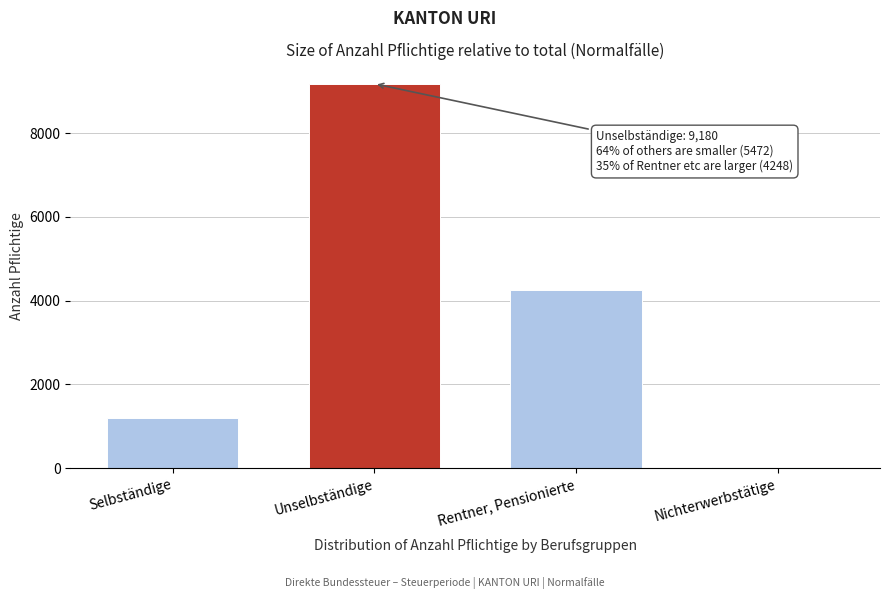

Reading left to right, extract all data points from this chart.

Selbständige=1203	Unselbständige=9180	Rentner, Pensionierte=4248	Nichterwerbstätige=21